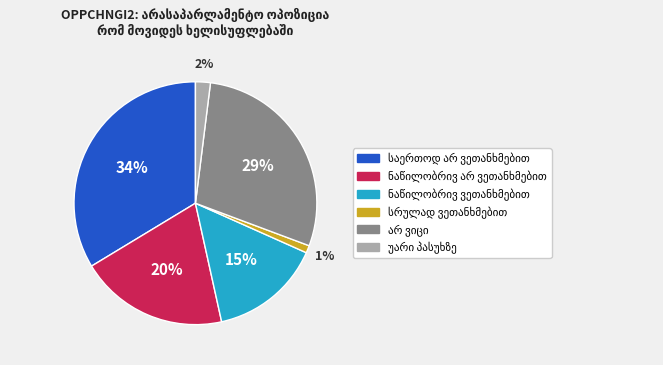

Does any single category account for the majority?

No